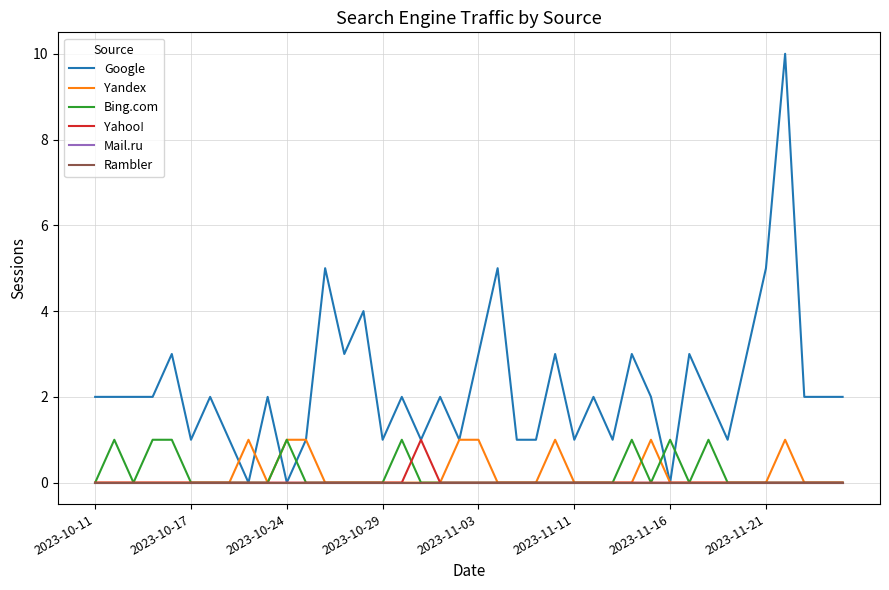

Is this an area chart (filled region under the line)?

No